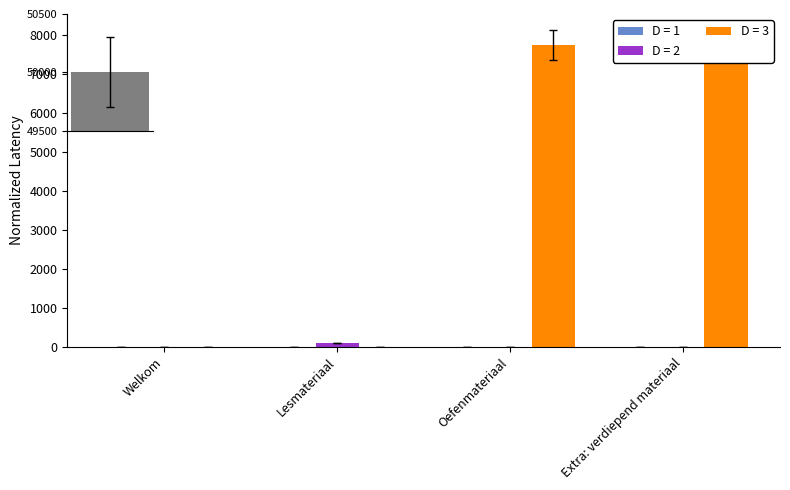

How many bars are there in total?

12